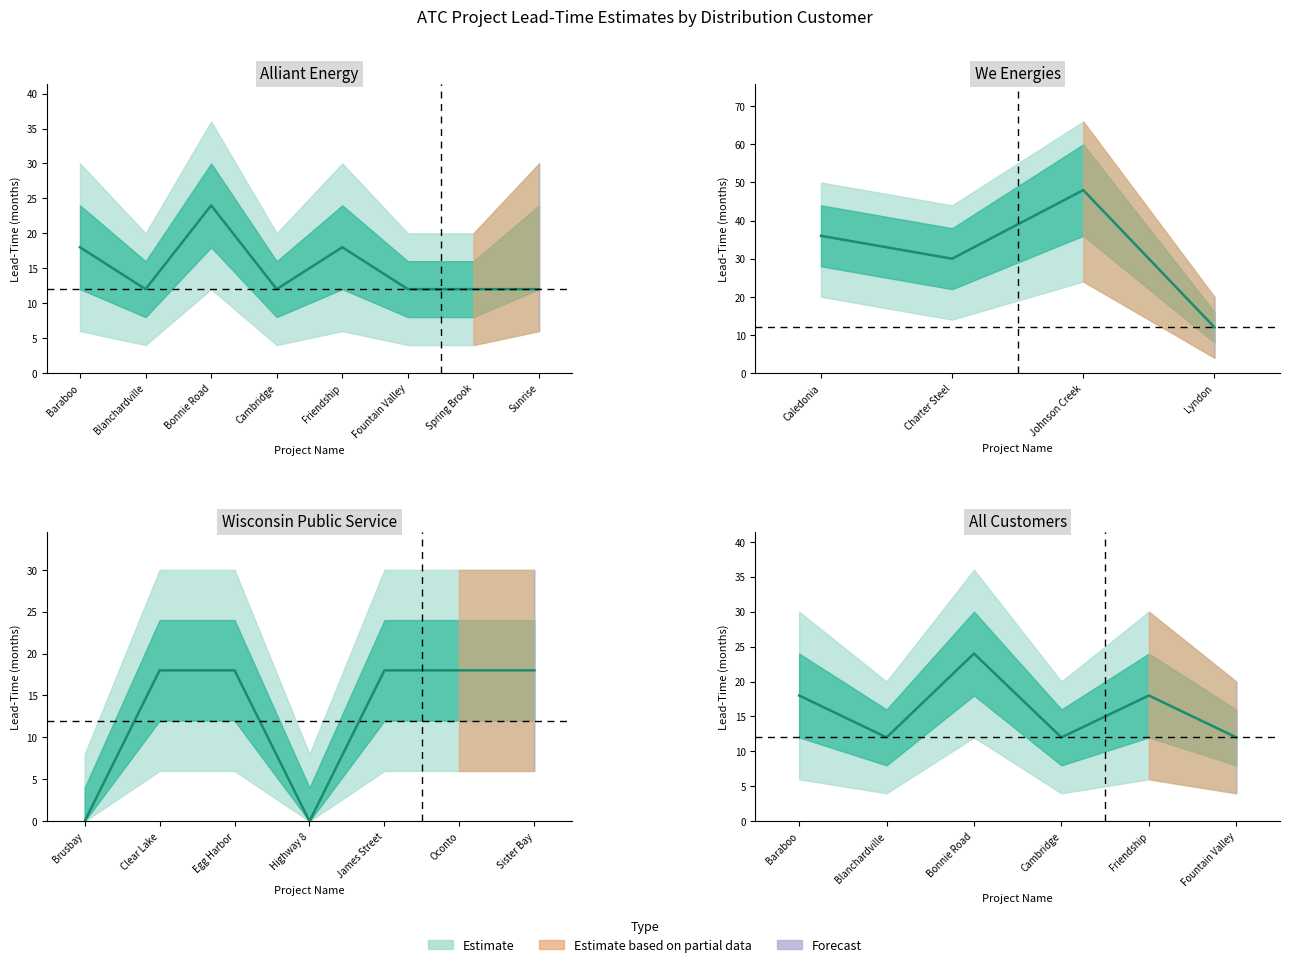

How many lines are shown in the chart?

2